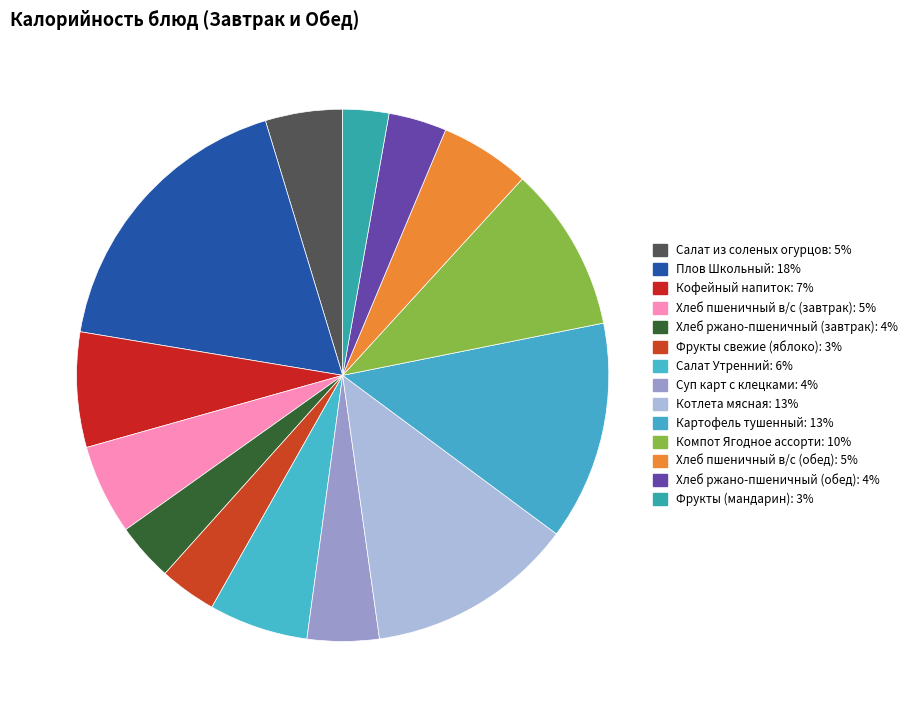

Approximately how many times larger is the value at Фрукты (мандарин) compared to Кофейный напиток?

0.4